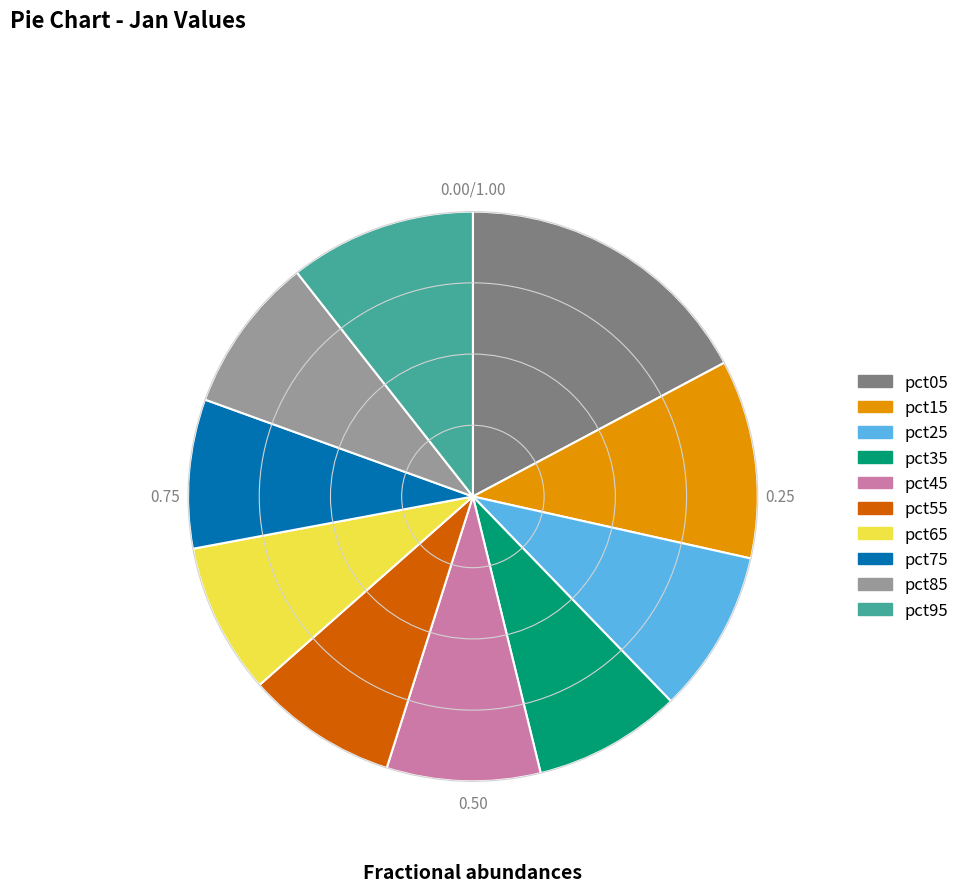

Do pct35 and pct45 together represent more than half of the pie?

No